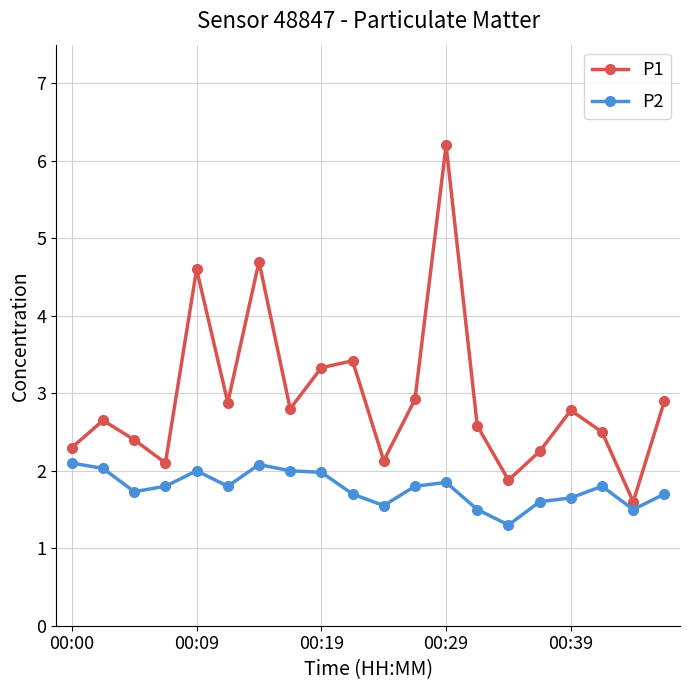

True or false: P2 has more than 2 points higher than both neighbors.

True